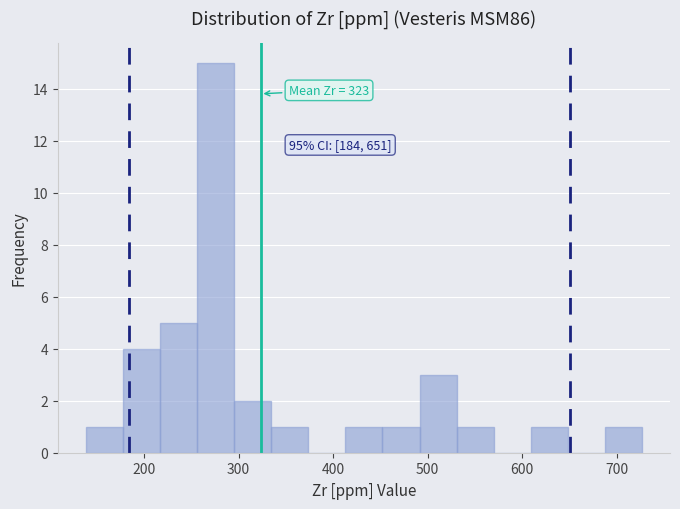

Read against the x-axis, roughly where is the centre of the tallest bar?

280